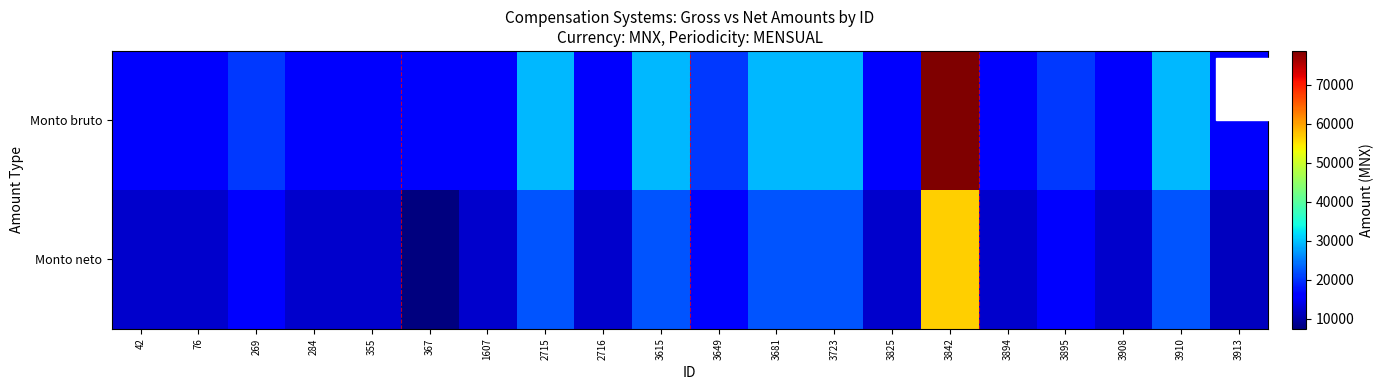

Which has a higher value, 3908 or 3894?

3908